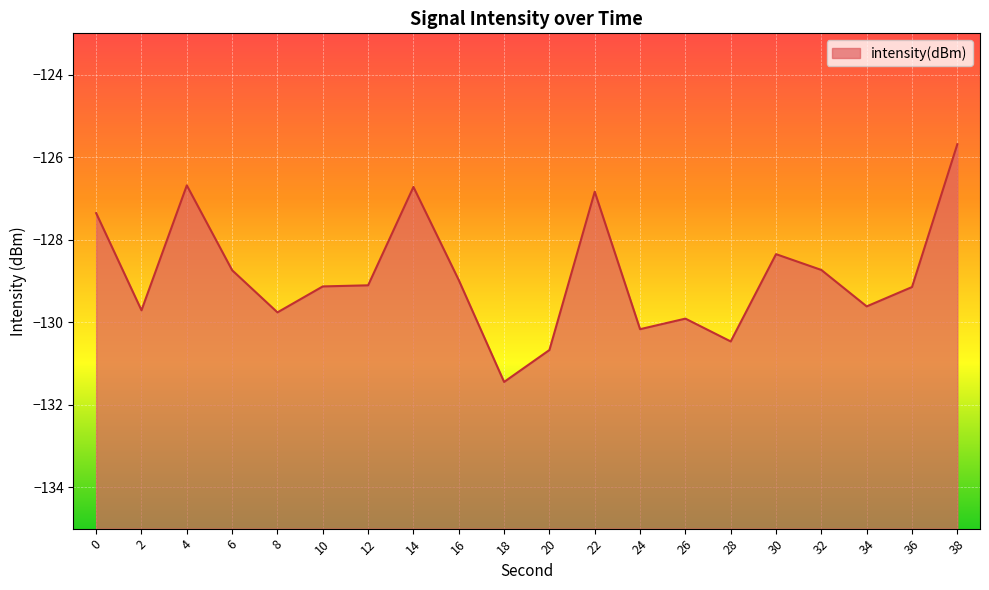

What is the sum of the values at 30 and 4?

-255.0